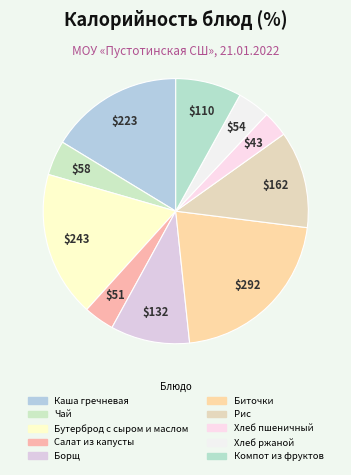

Does Бутерброд с сыром и маслом account for over 50% of the chart?

No